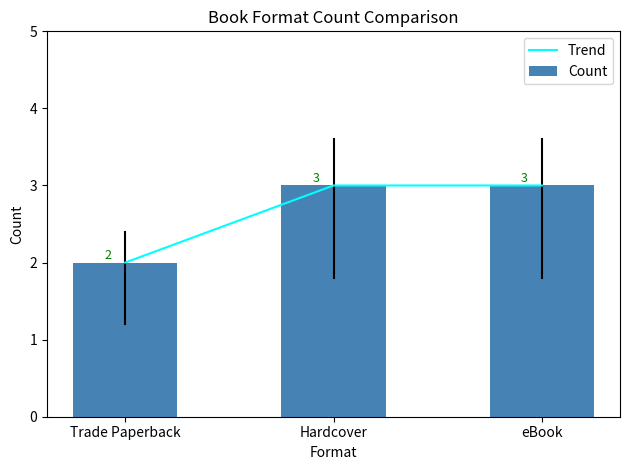

Rank the series at Hardcover from lowest to highest value.

Trend, Count